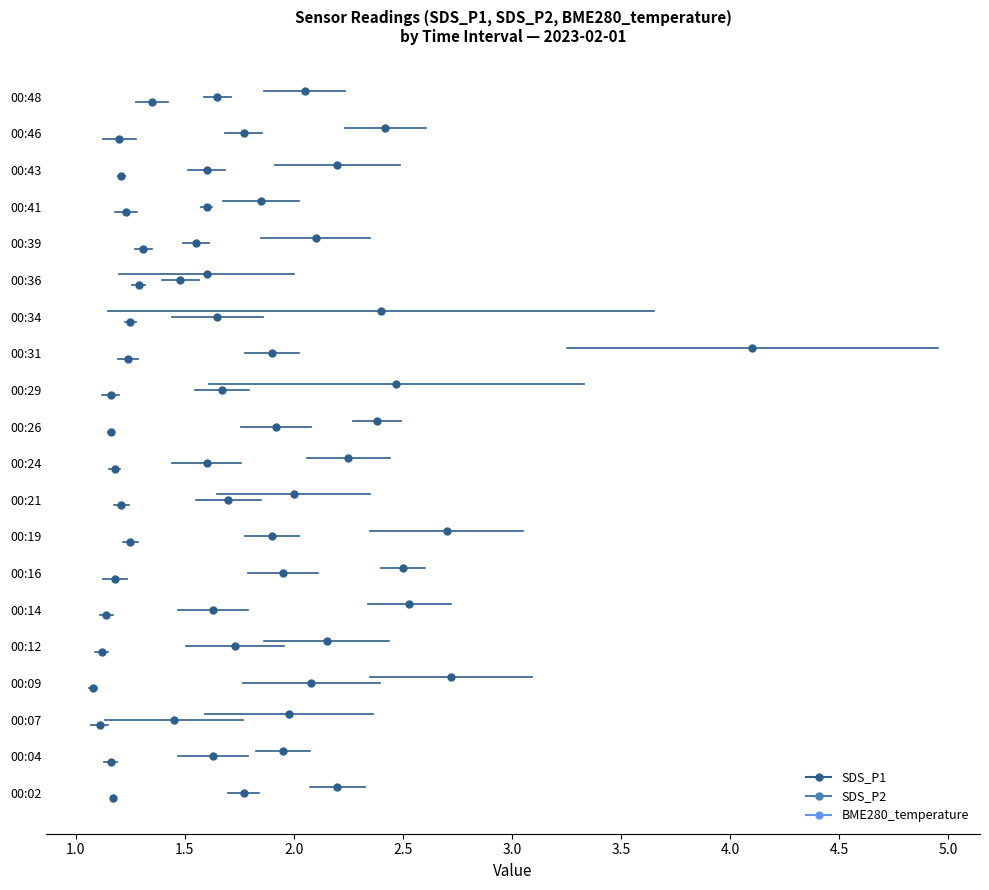

Rank the series by their average value, from highest to lowest.

SDS_P1, SDS_P2, BME280_temperature